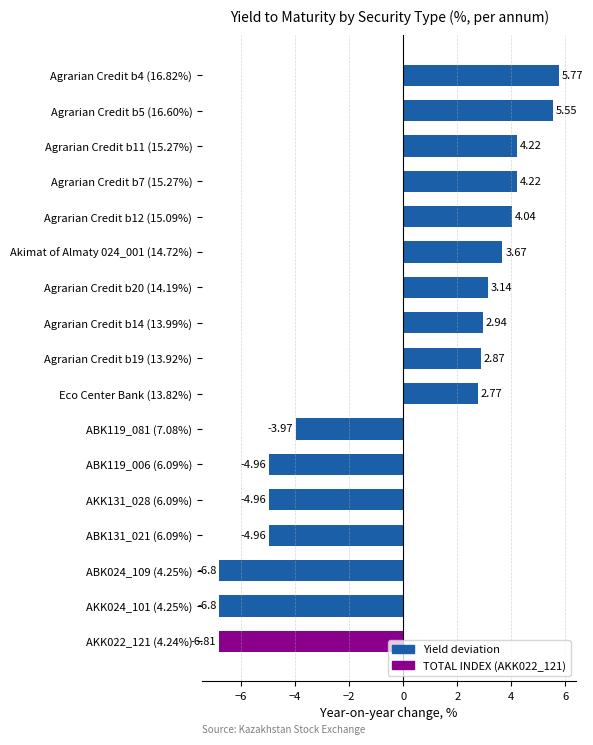

What is the difference between the maximum and minimum values?

12.6